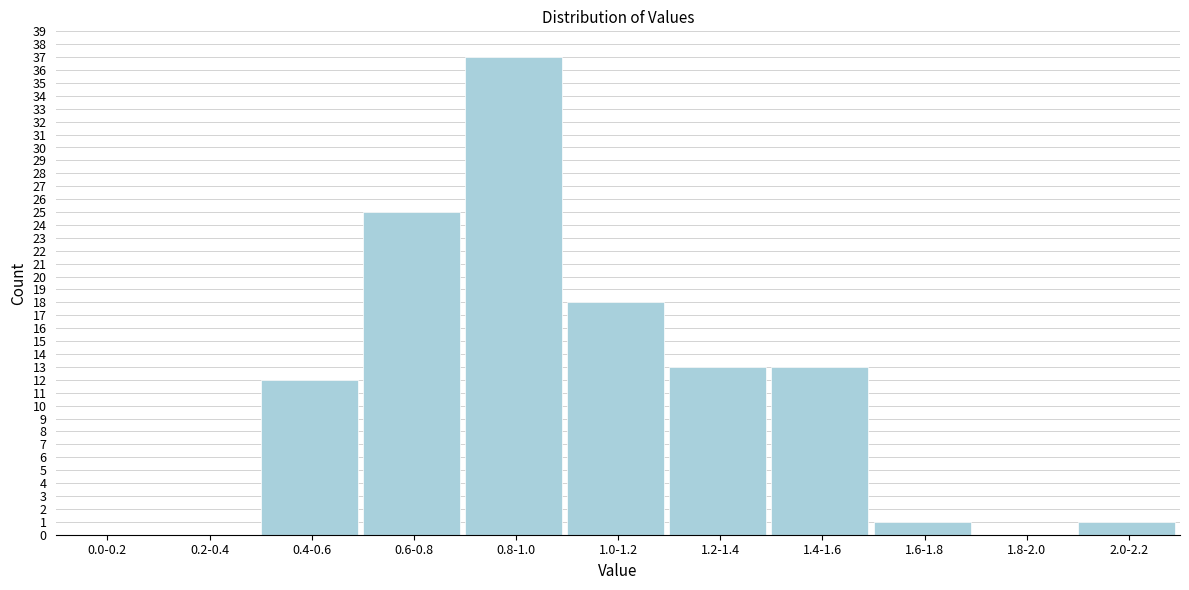

Reading left to right, list all the values displayed in this chart.

0.0-0.2=0	0.2-0.4=0	0.4-0.6=12	0.6-0.8=25	0.8-1.0=37	1.0-1.2=18	1.2-1.4=13	1.4-1.6=13	1.6-1.8=1	1.8-2.0=0	2.0-2.2=1